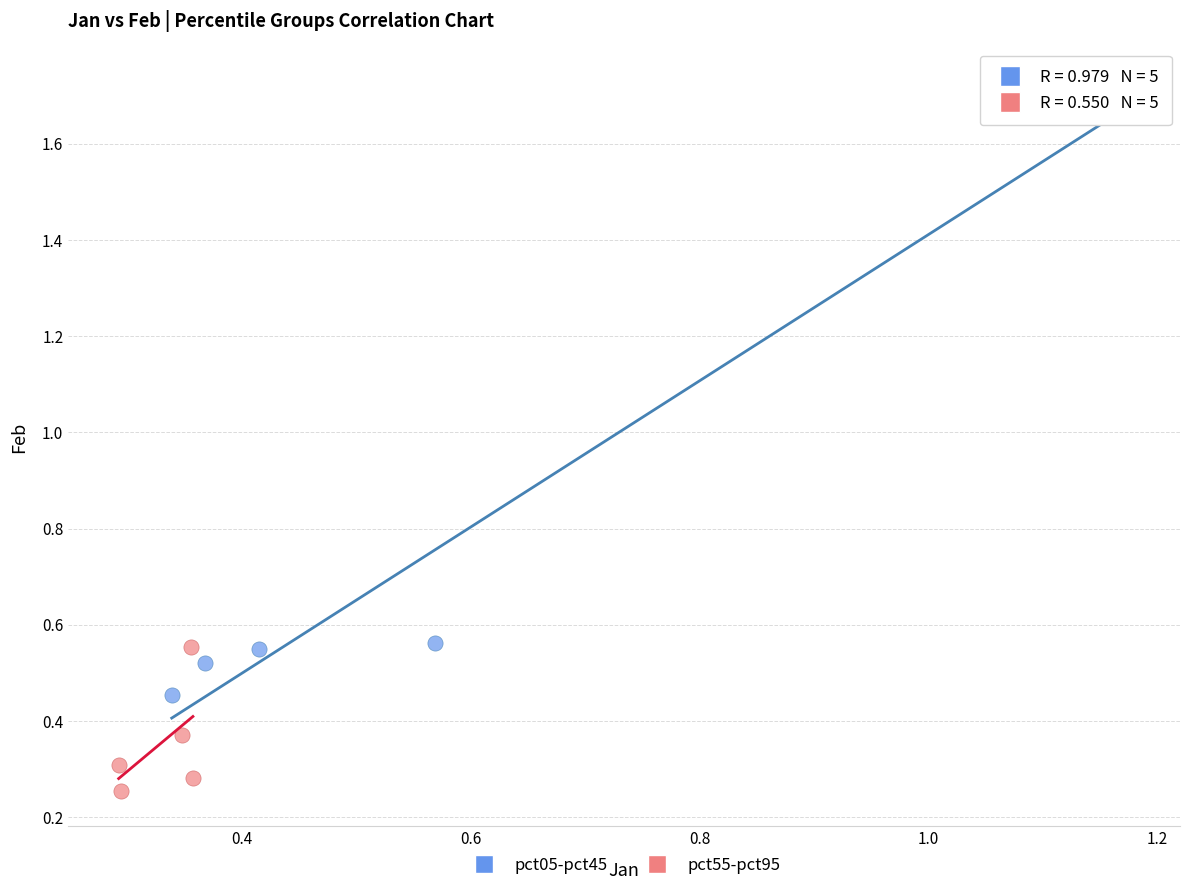

What are all the series names shown in the legend?

pct05-pct45, pct55-pct95